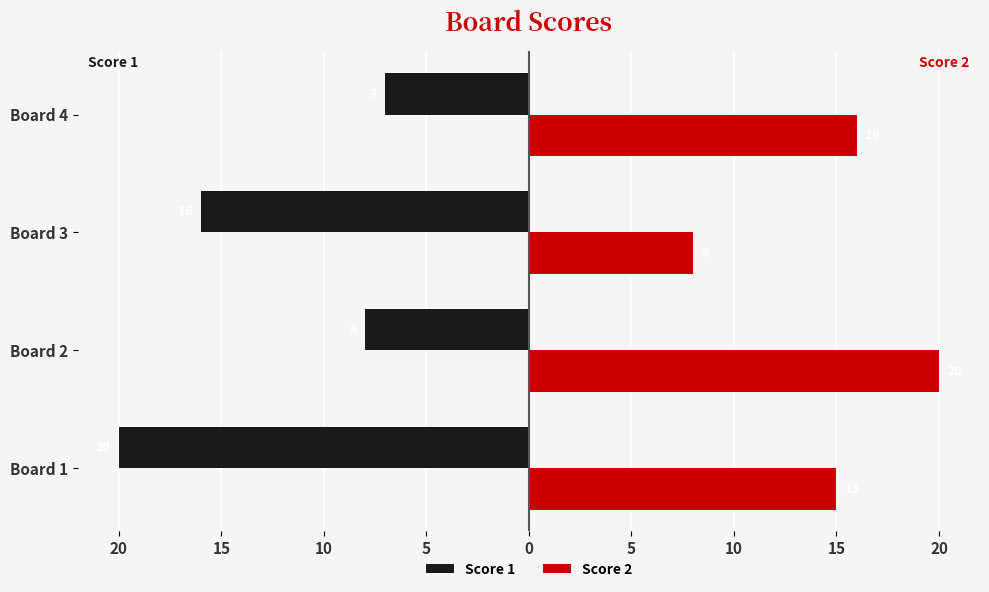

What are all the series names shown in the legend?

Score 1, Score 2